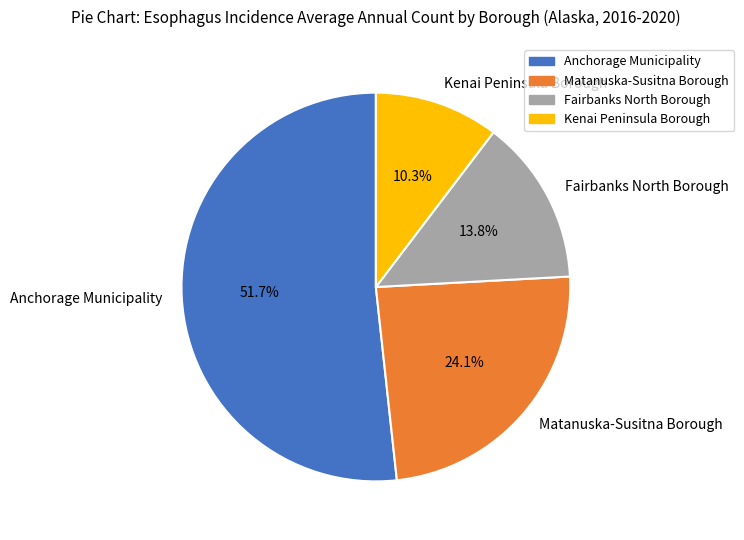

Rank the categories by value from lowest to highest.

Kenai Peninsula Borough, Fairbanks North Borough, Matanuska-Susitna Borough, Anchorage Municipality